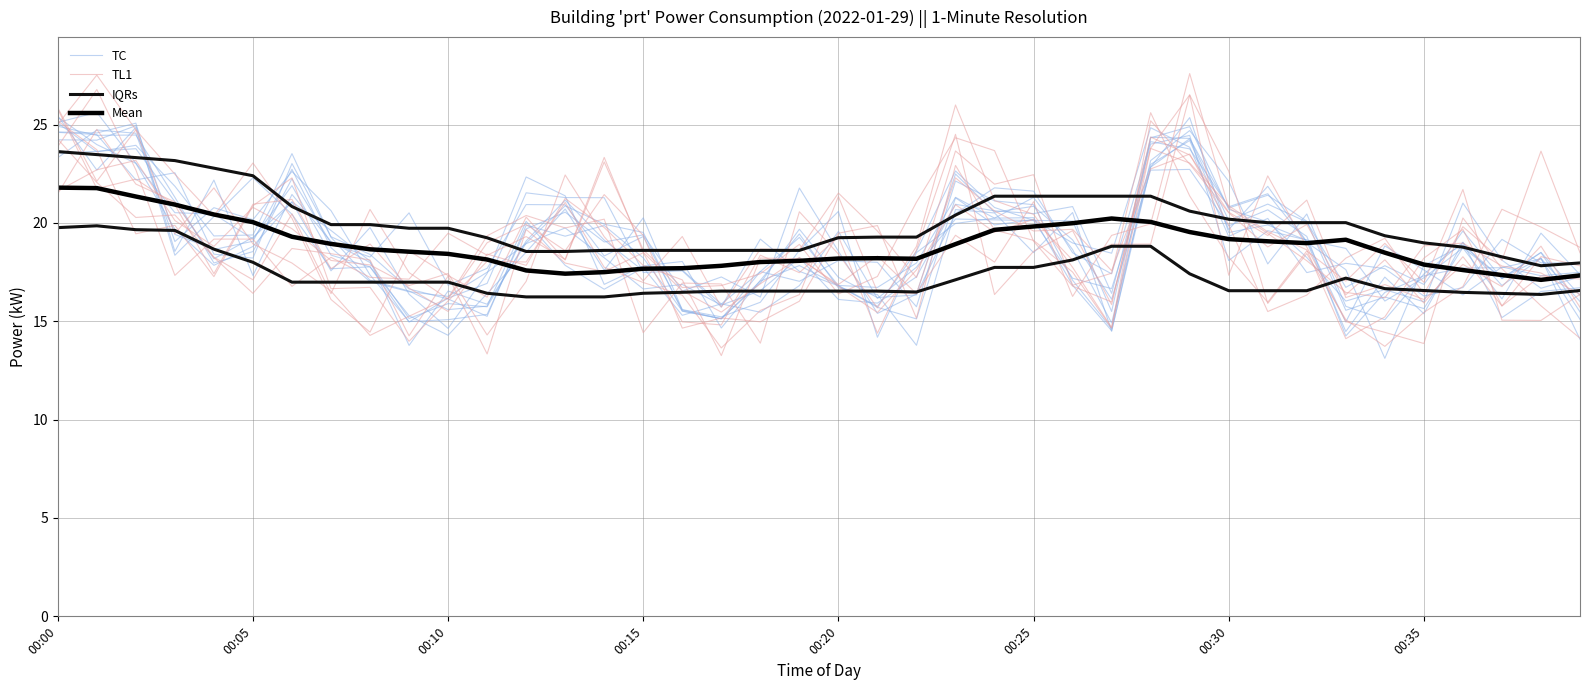

What is the sum of all Mean values?

755.0